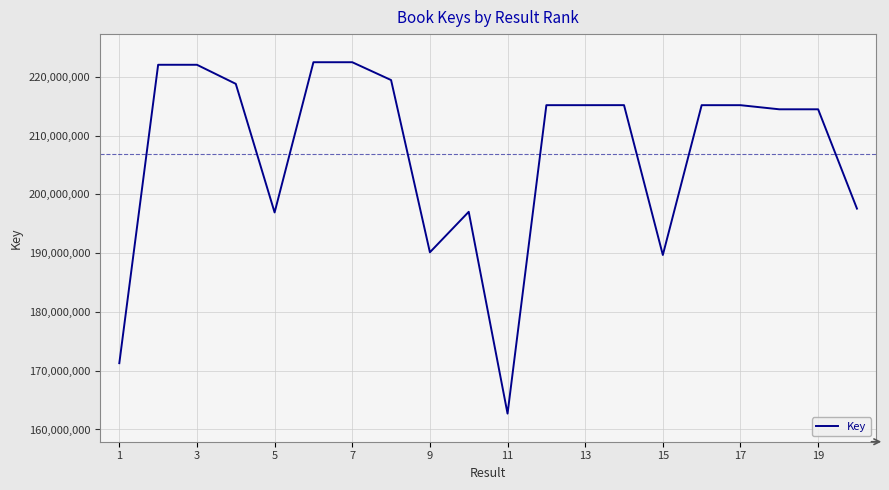

What is the minimum value shown in the chart?

162699553